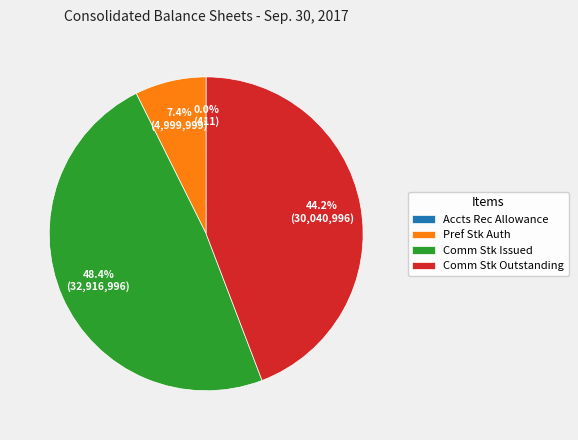

Combined, what portion of the pie is Pref Stk Auth and Comm Stk Outstanding?

51.6%